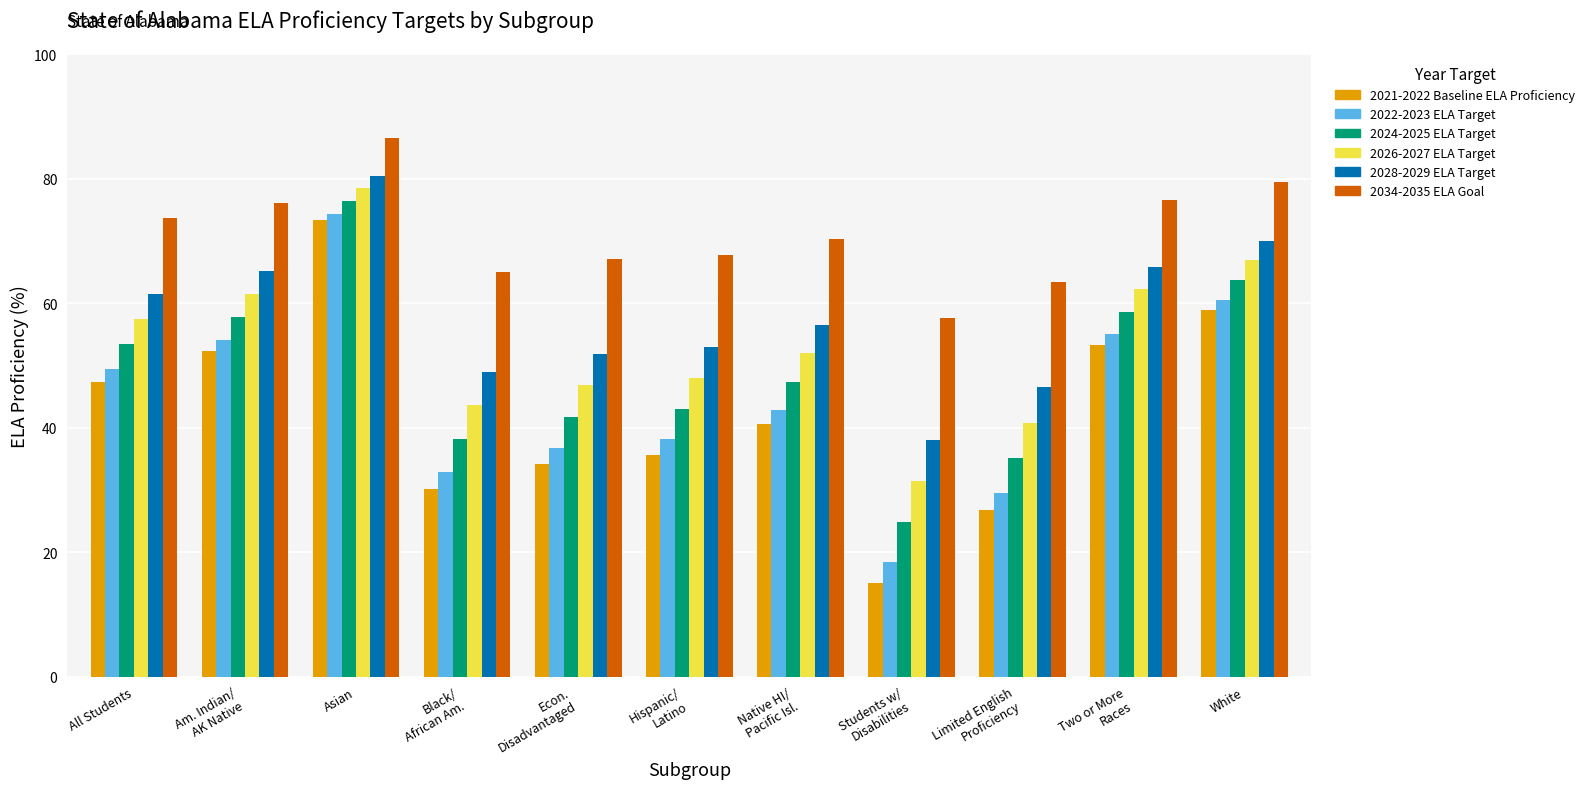

How many data points does each series have?

11